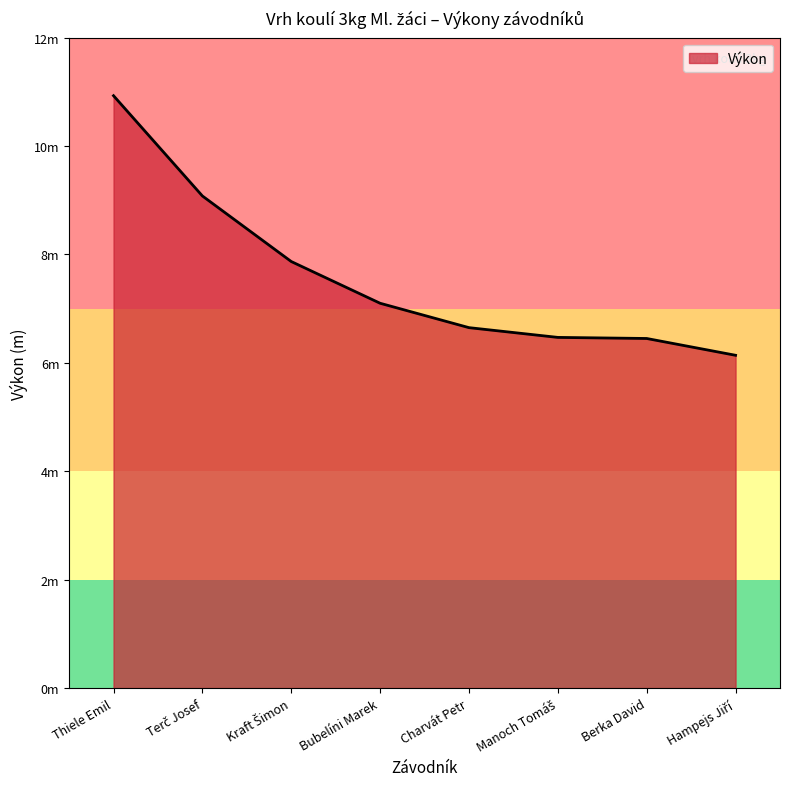

Which category has the highest value across all series?

Thiele Emil